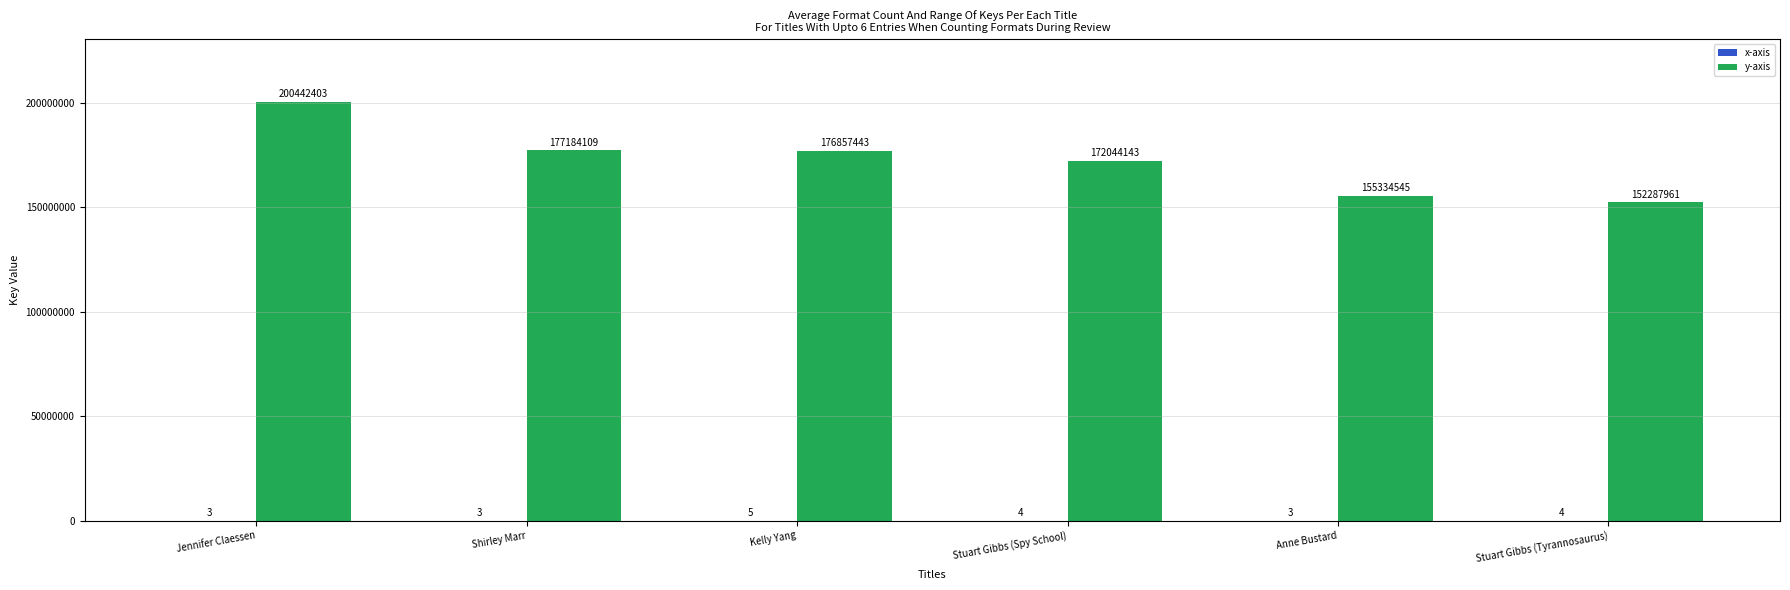

Which series has the widest spread of values?

y-axis